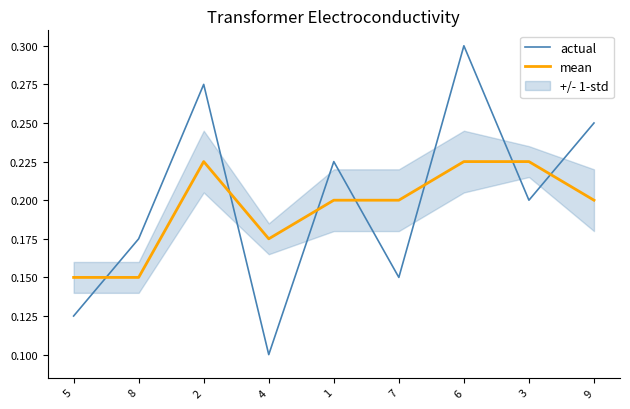

What position from the right is 1?

5